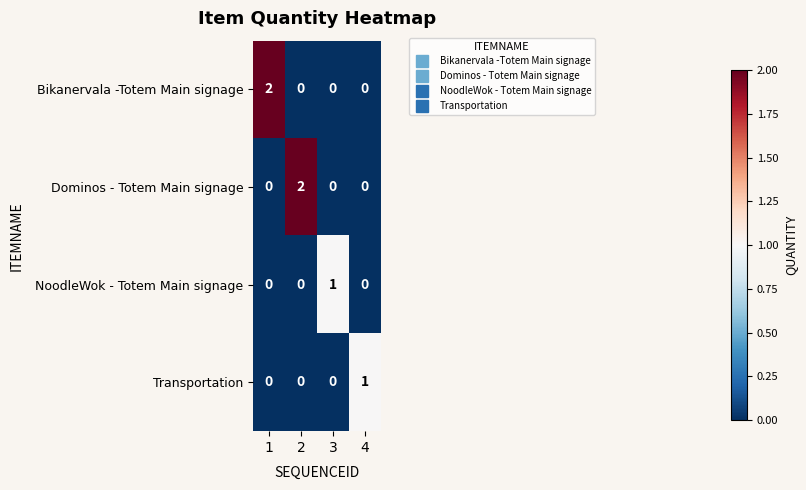

At how many categories does at least one series exceed 0?

4